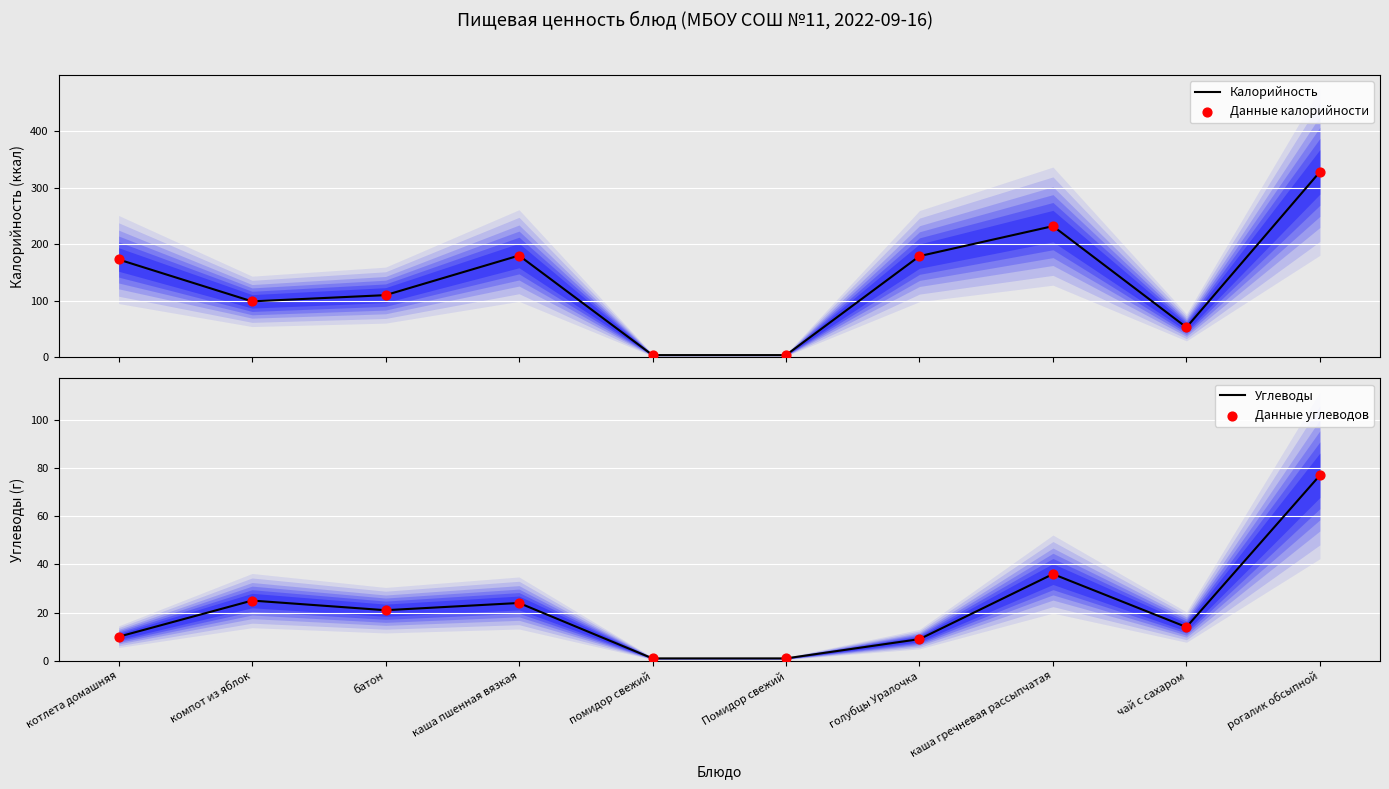

Which series has the widest spread of Y values?

Калорийность